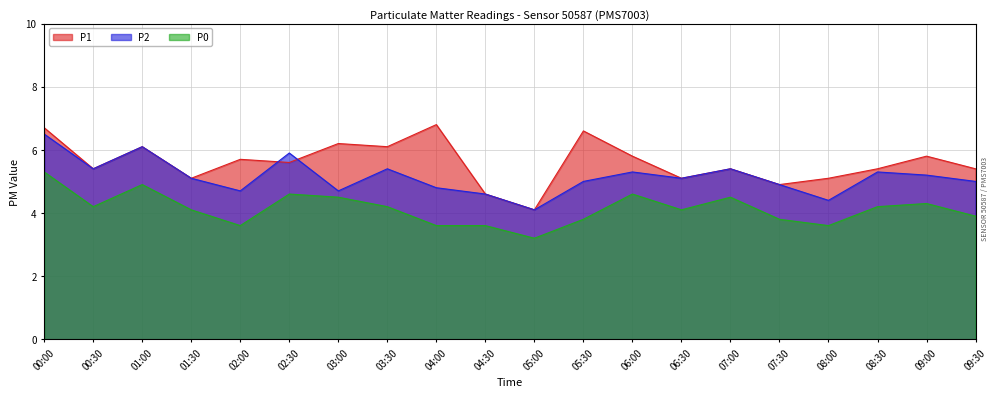

What is the average value of the P0 series?

4.1